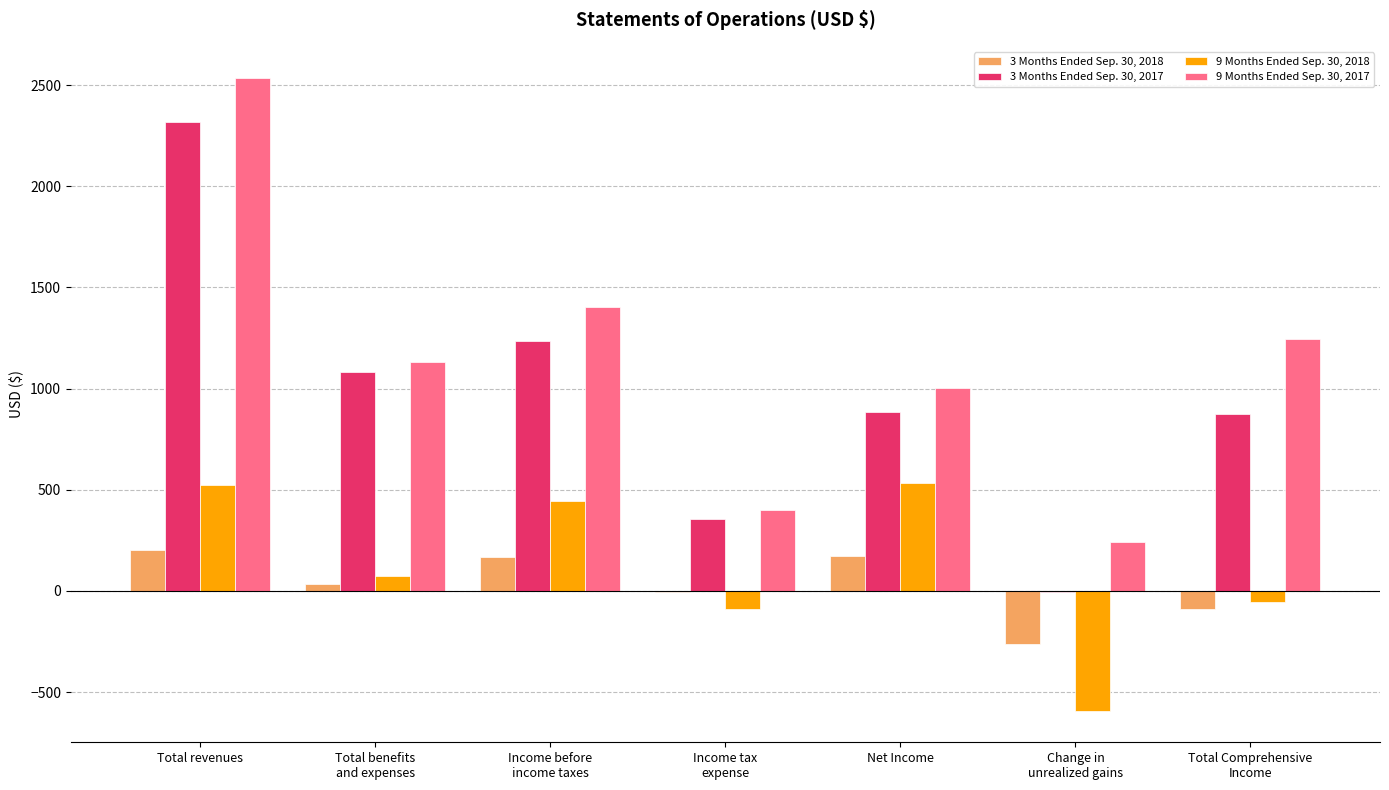

How many groups of bars are there?

7